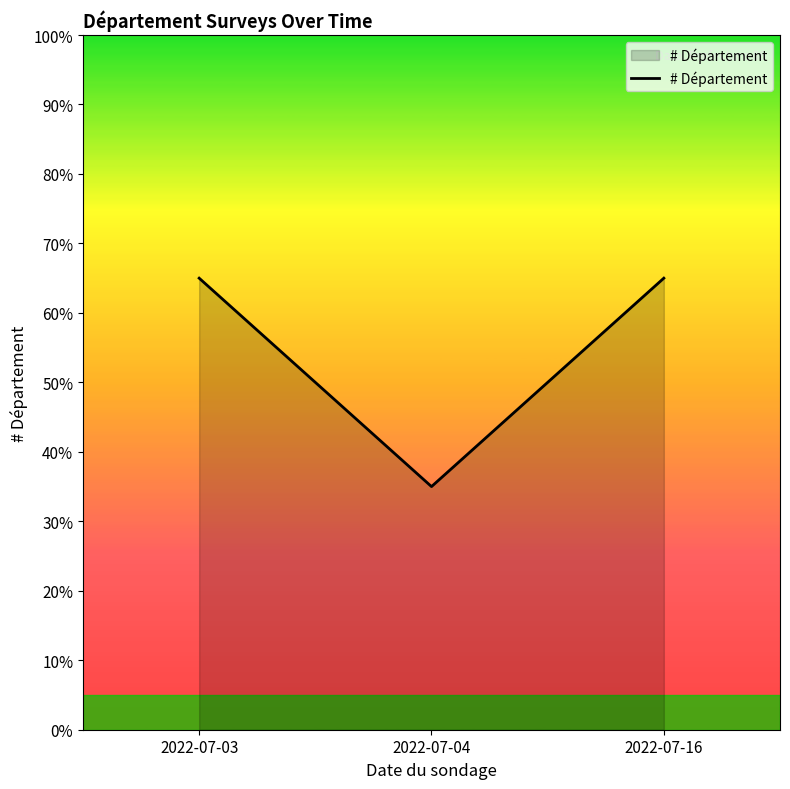

Reading left to right, list all the values displayed in this chart.

2022-07-03=65	2022-07-04=35	2022-07-16=65